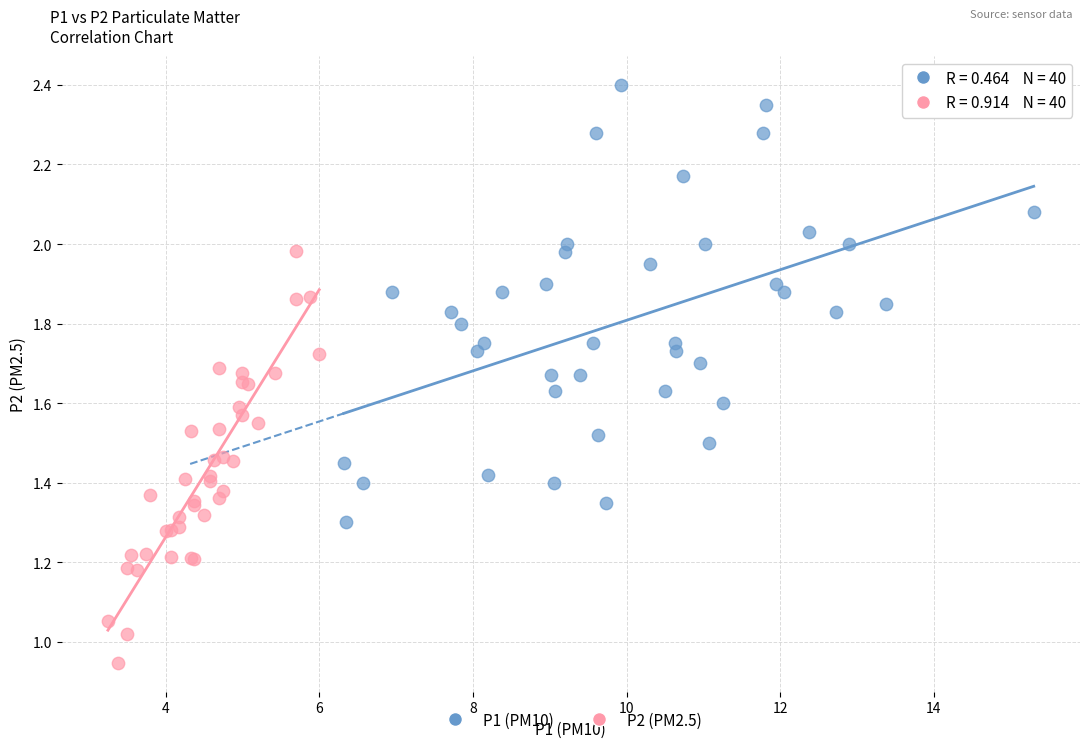

Which series contains the highest Y value?

P1 (PM10)